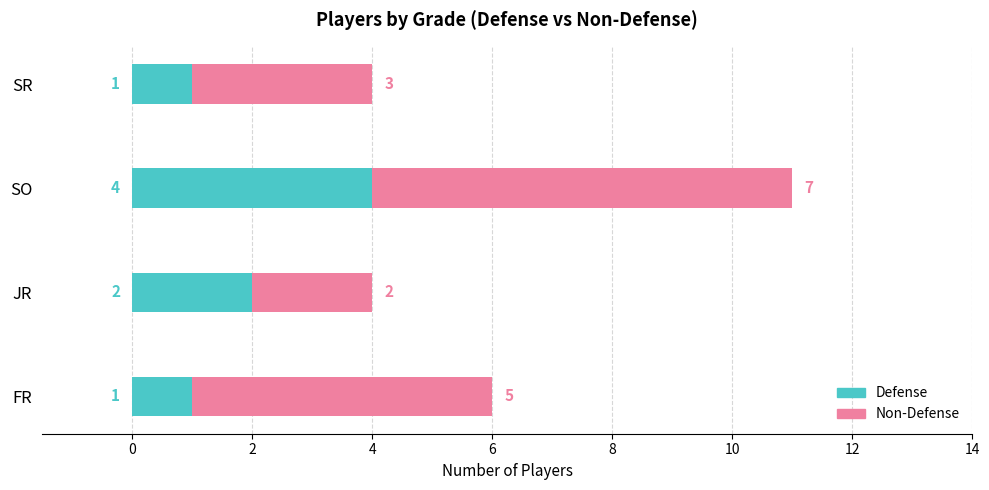

The Defense series shows 6 at SO. True or false?

False